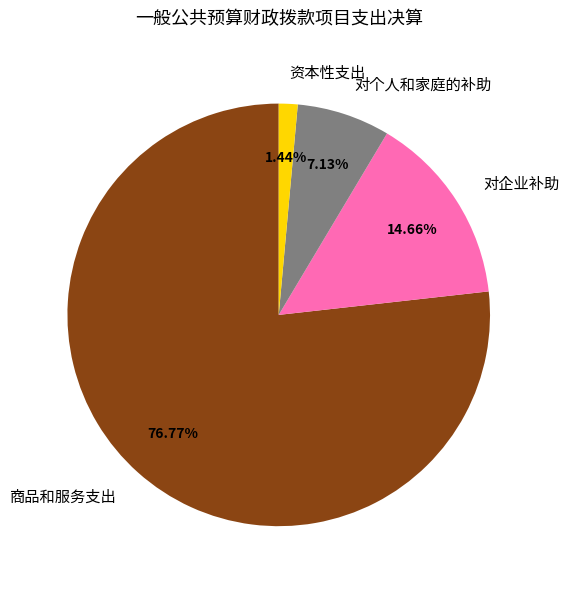

Which category has the smallest portion of the pie?

资本性支出